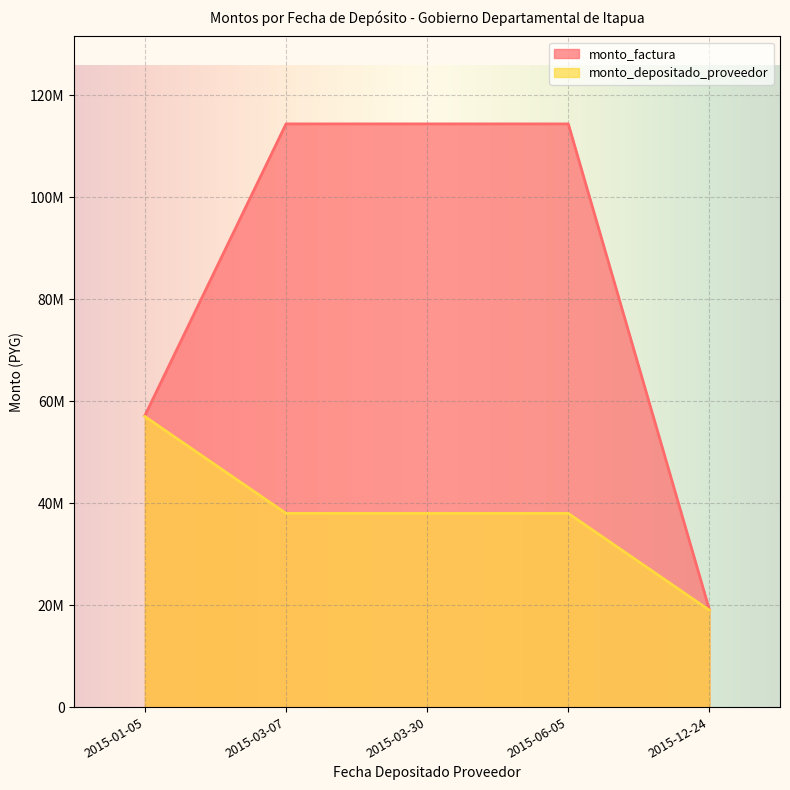

True or false: monto_factura and monto_depositado_proveedor intersect in this chart.

False